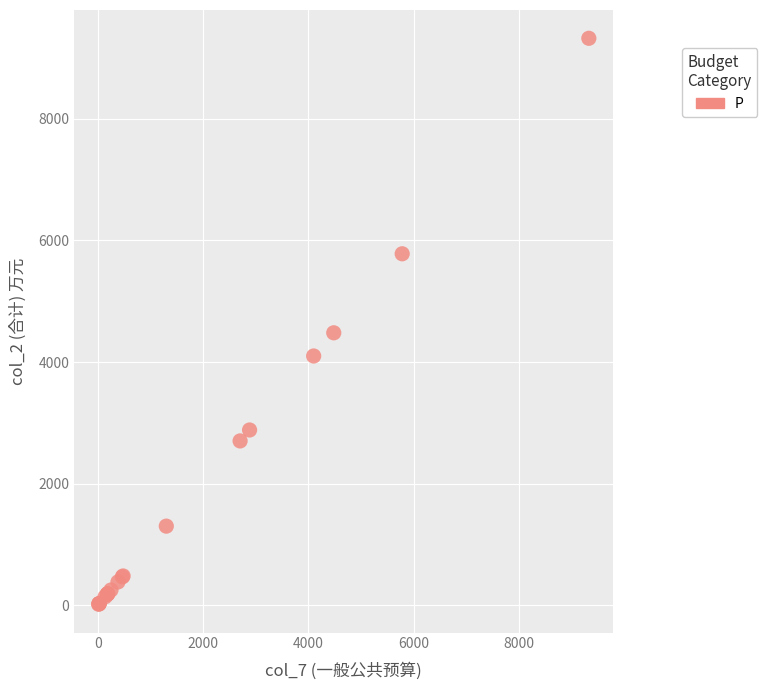

What Y value in the scatter plot is closest to 4670?

4480.5